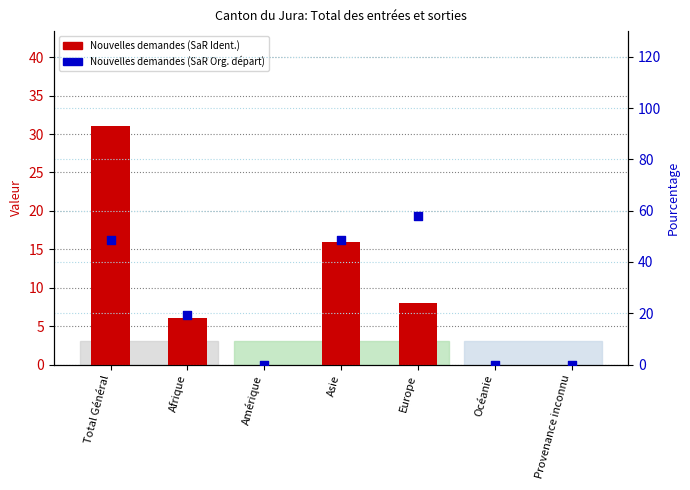

Which series contains the highest Y value?

Nouvelles demandes (SaR Org. départ)